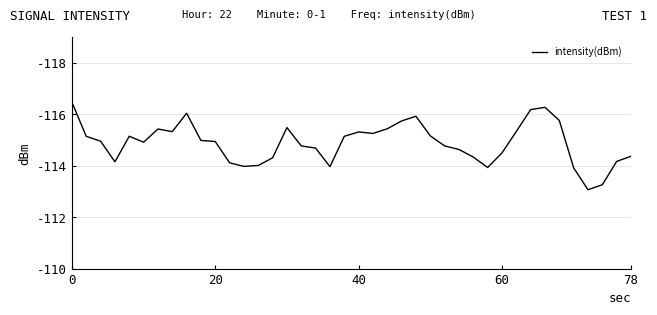

What is the greatest value displayed?

-113.1